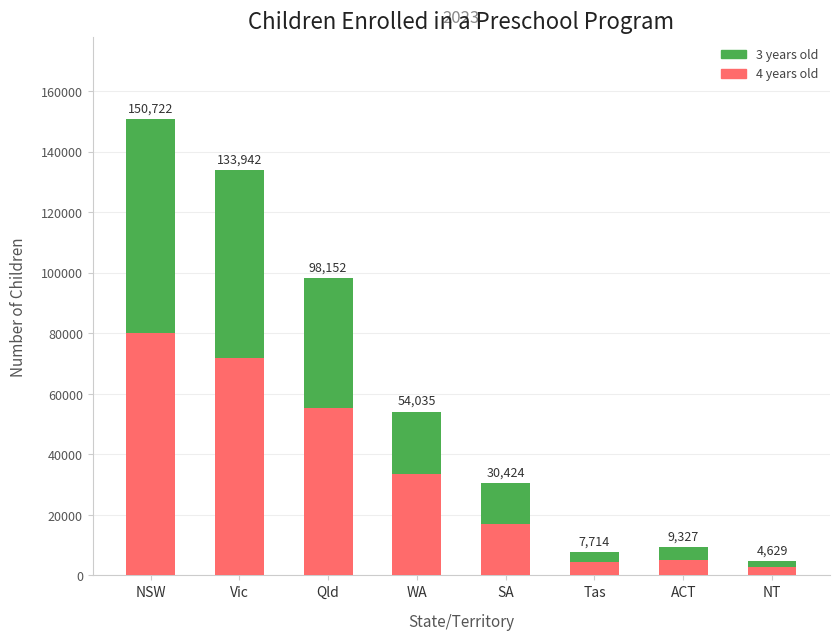

Are the bars grouped side by side (vs. stacked)?

No